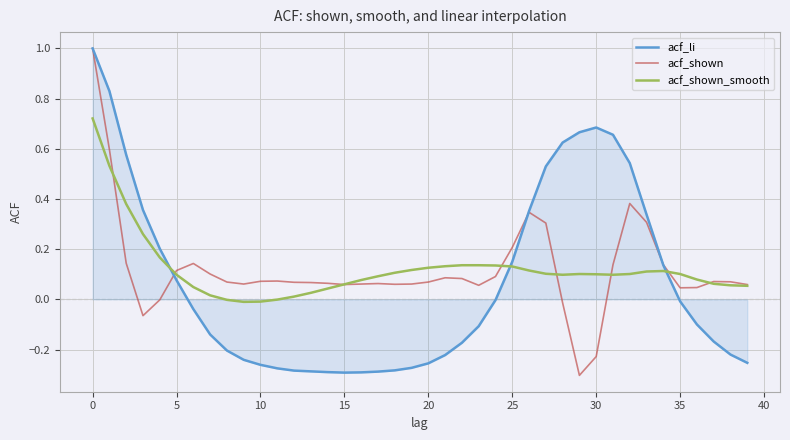

The value of acf_shown at 30 is -0.1. True or false?

False